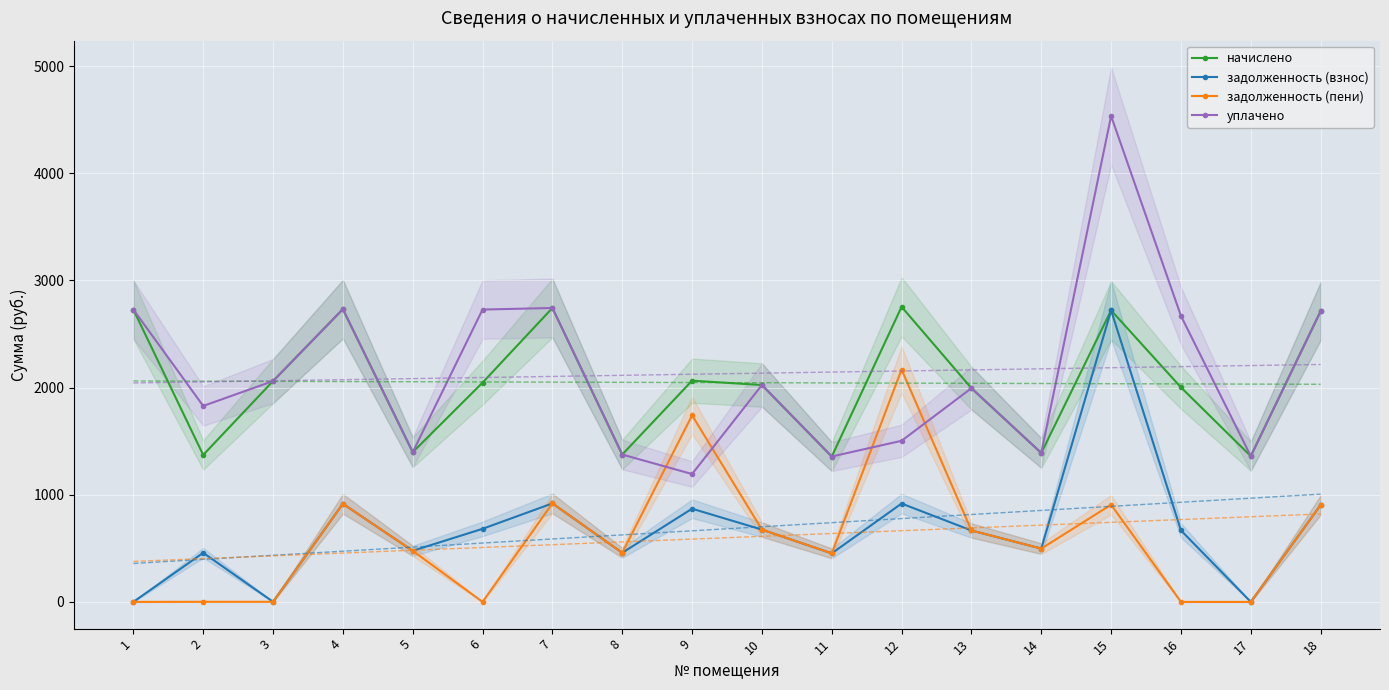

Reading left to right, list all the values displayed in this chart.

начислено: 2728.4	1371.6	2061.0	2732.1	1397.4	2046.3	2743.1	1375.3	2064.7	2024.2	1356.8	2754.2	1994.7	1390.0	2721.0	2002.0	1360.5	2713.6
задолженность (взнос): 0.1	458.3	1.1	915.8	477.0	682.1	919.4	458.5	869.8	674.7	453.0	918.1	666.6	497.4	2721.0	667.4	0.0	904.5
задолженность (пени): 0.1	1.1	1.1	915.8	477.0	0.0	919.4	458.5	1741.1	674.7	453.0	2168.6	666.6	497.4	907.0	0.0	0.0	904.5
уплачено: 2728.4	1828.8	2061.0	2732.1	1397.4	2728.4	2743.1	1375.3	1193.4	2024.2	1356.8	1503.7	1994.7	1390.0	4535.0	2669.4	1360.5	2713.6